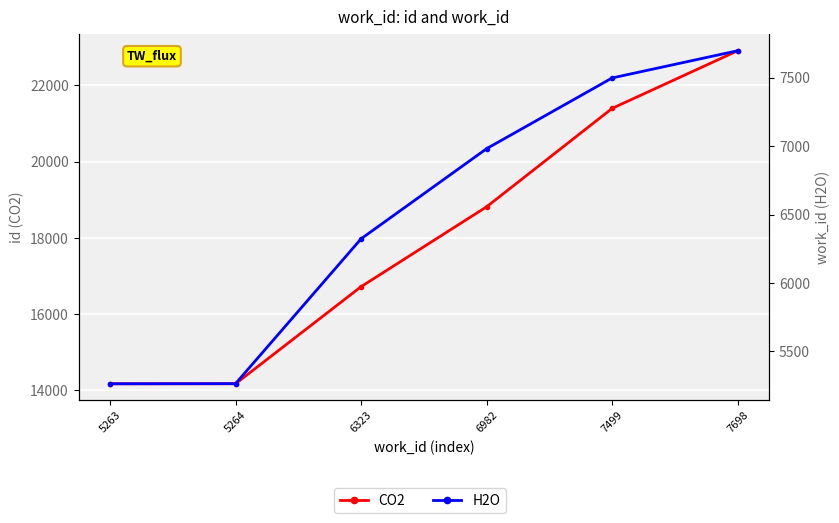

Which series changed the most between 5263 and 6323?

CO2